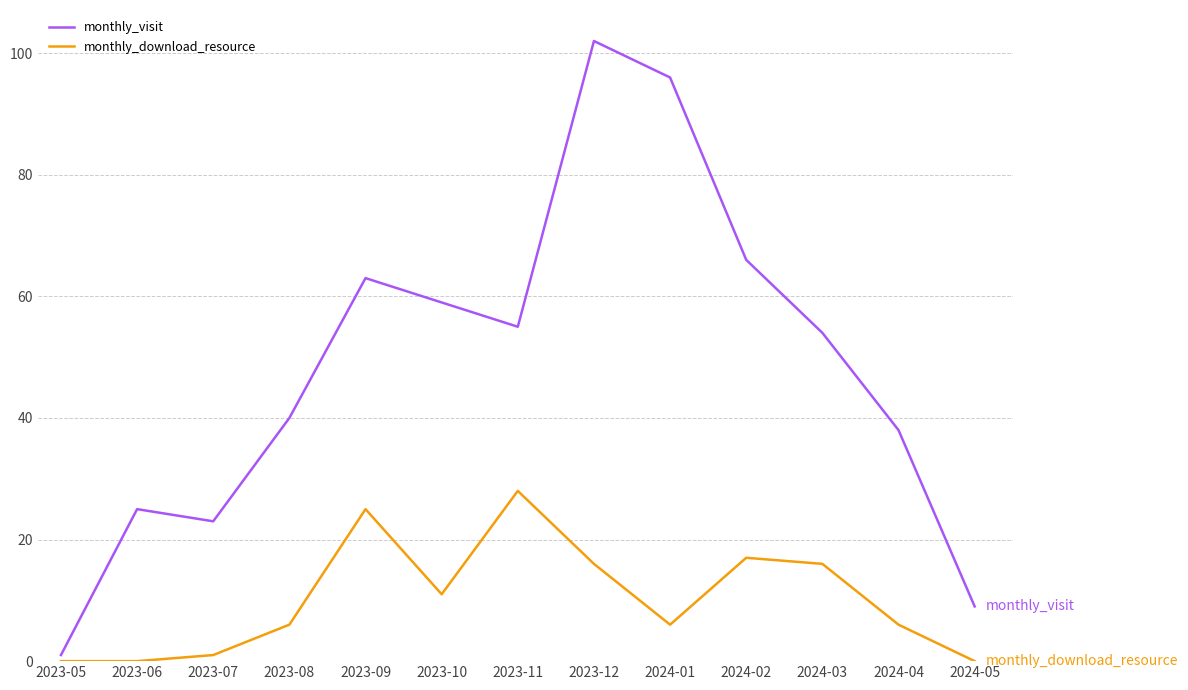

In monthly_visit, how many points are higher than both neighbors (excluding endpoints)?

3